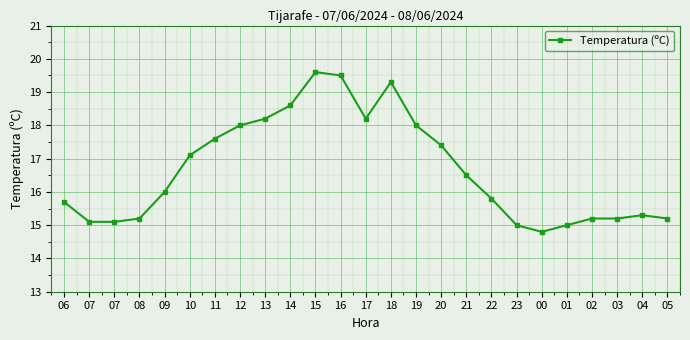

How many lines are shown in the chart?

1